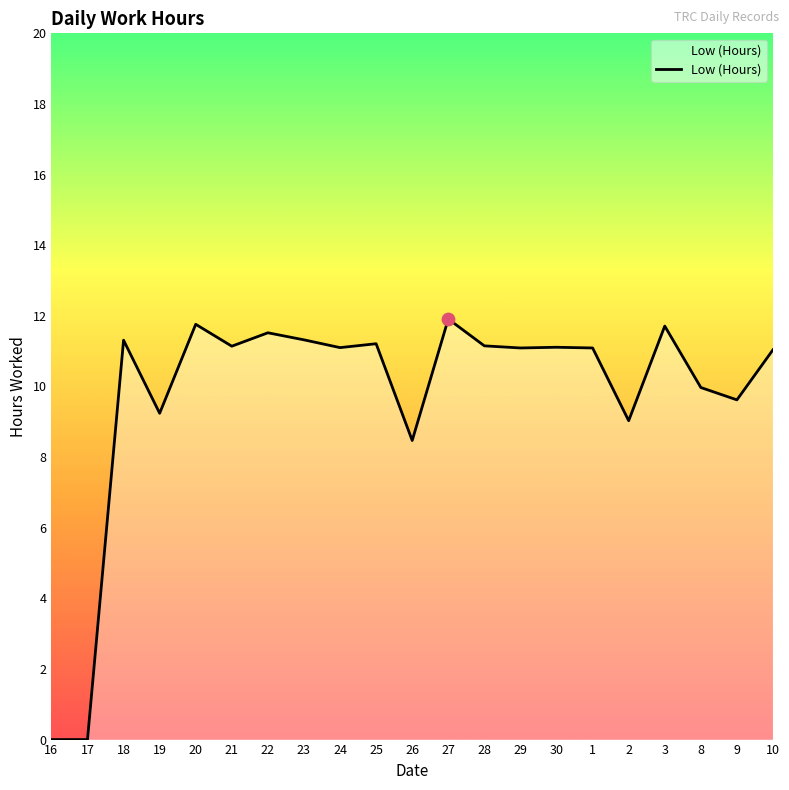

What is the change in value from 25 to 29?

-0.1